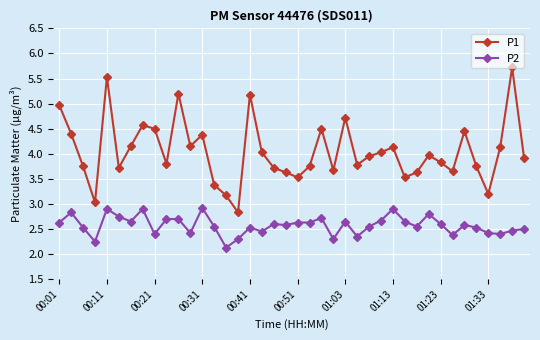

What is the value of the P1 point at the 20th from the left?

3.6